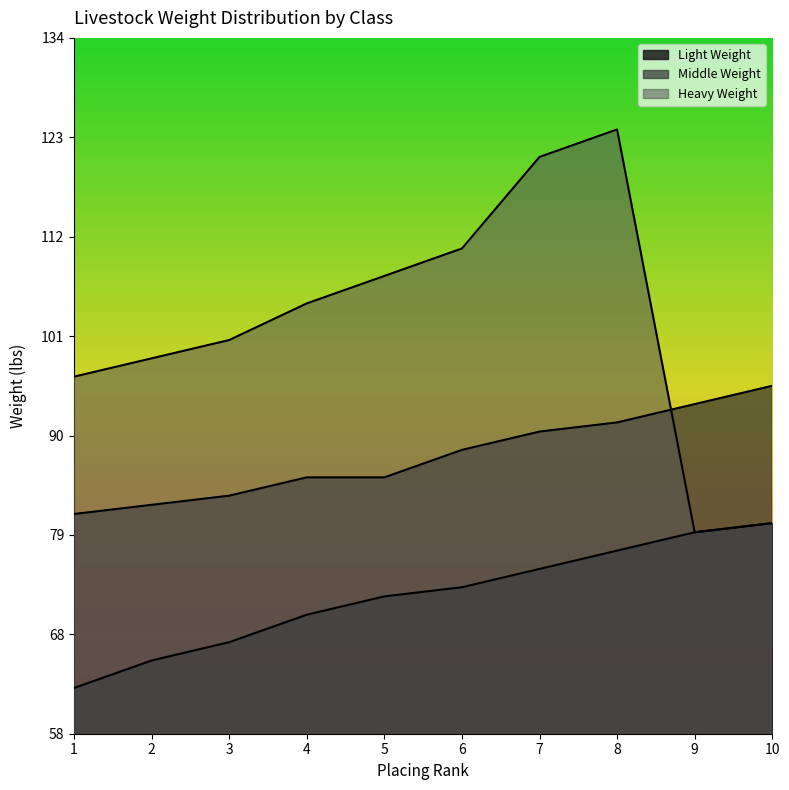

What are all the series names shown in the legend?

Light Weight, Middle Weight, Heavy Weight